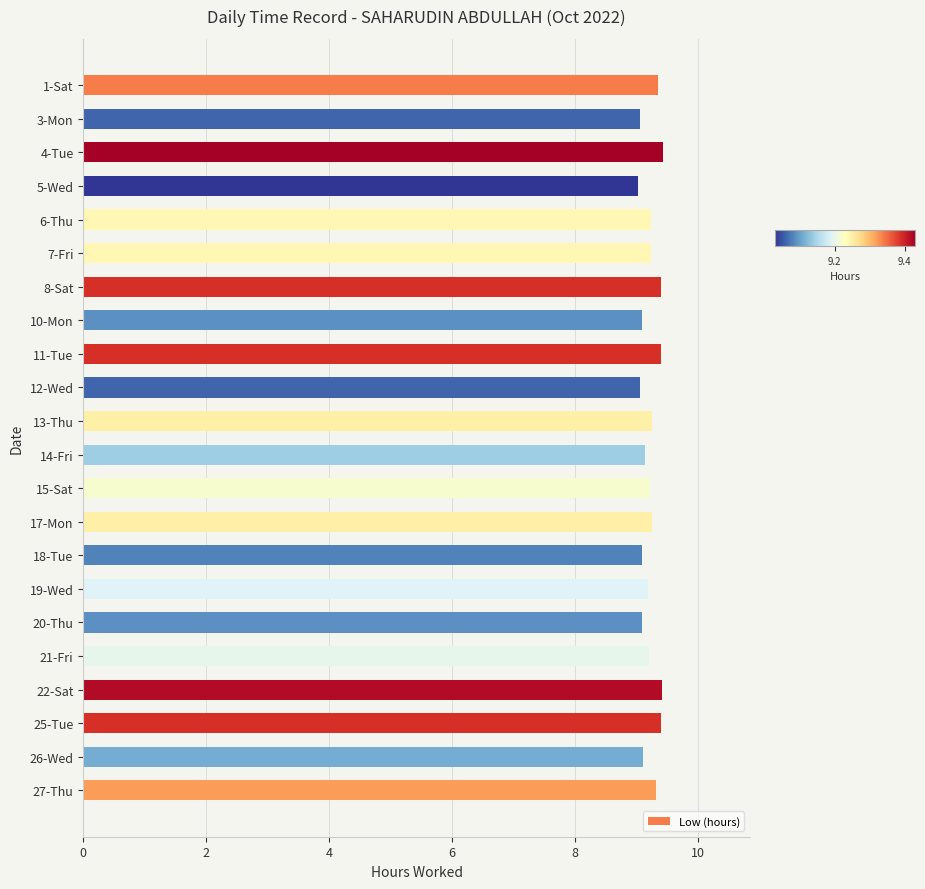

True or false: the data shows 9.4 at 4-Tue.

True